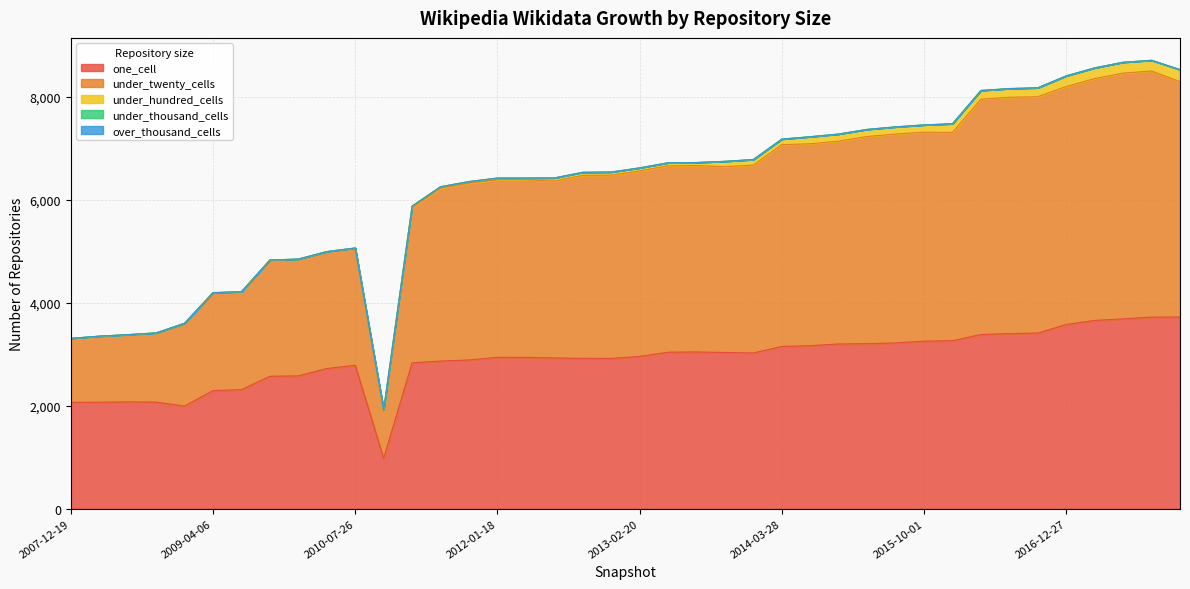

How many categories are shown in the chart?

40